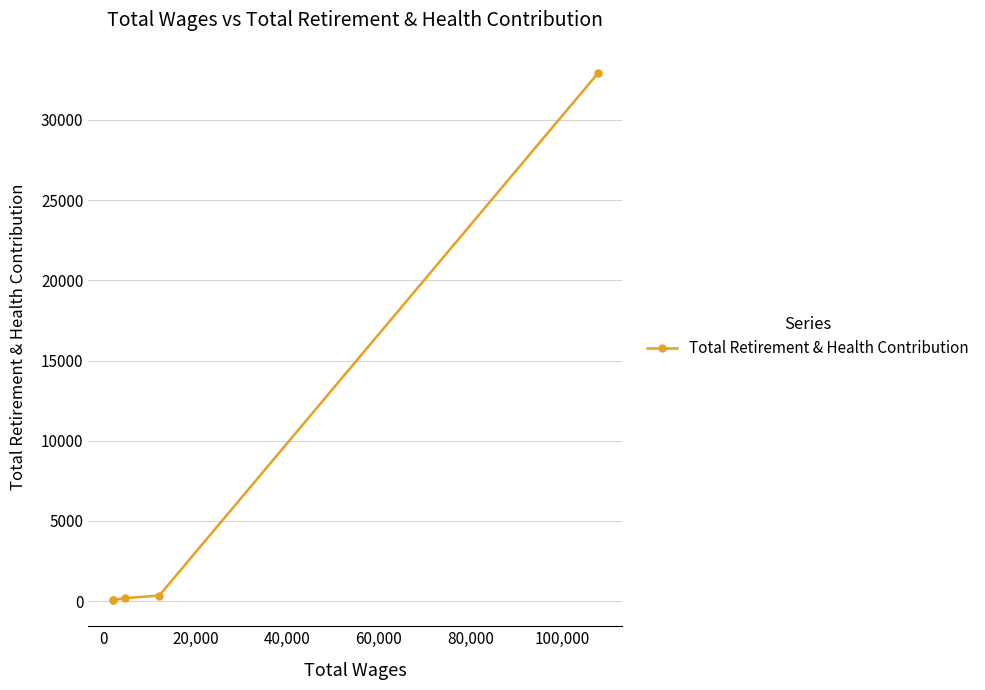

How many data points are above 190?

2